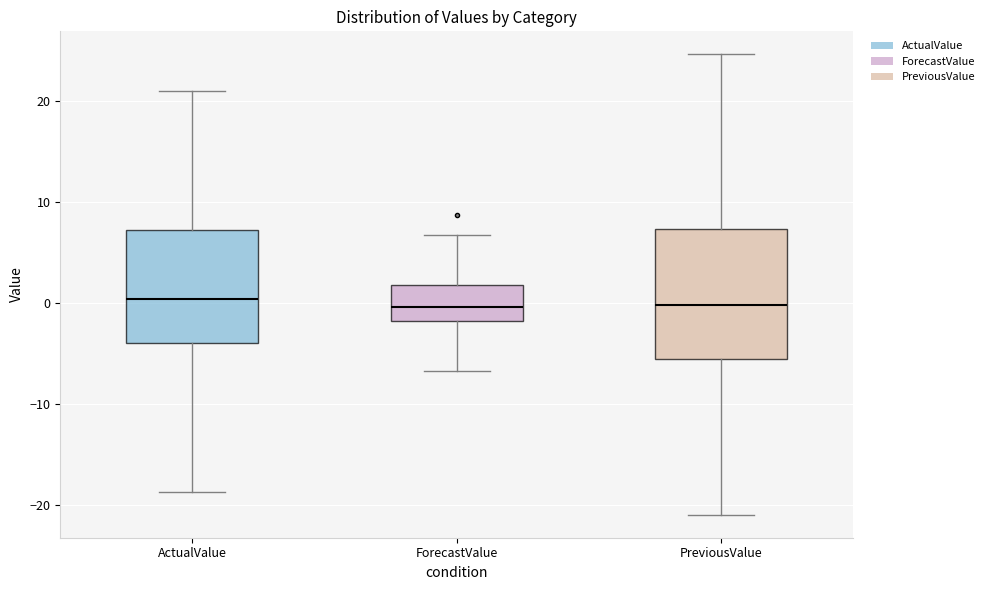

Where is the upper edge of the box for ActualValue on the y-axis? The values are not printed on the chart, so give them approximately, as read against the axis.

7